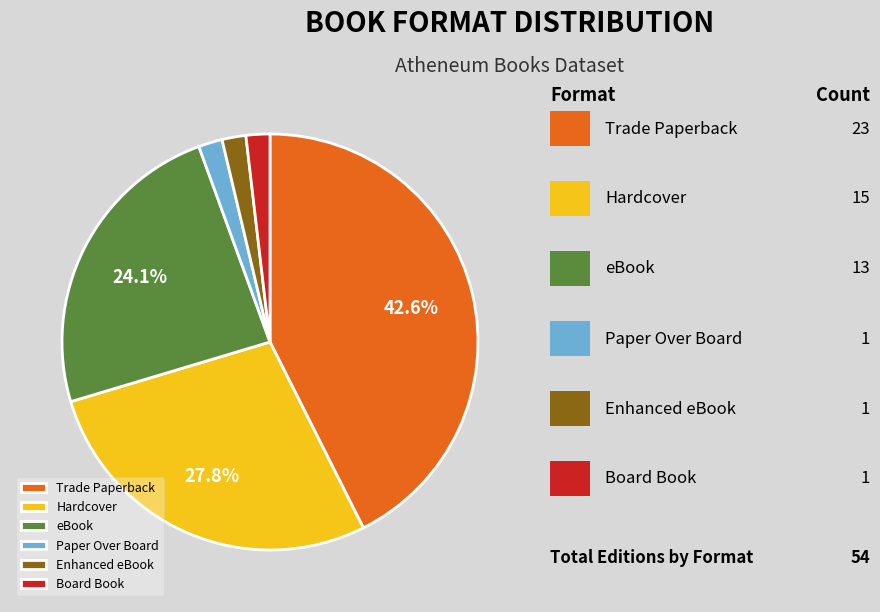

To the nearest percent, what is the average slice percentage?

17%